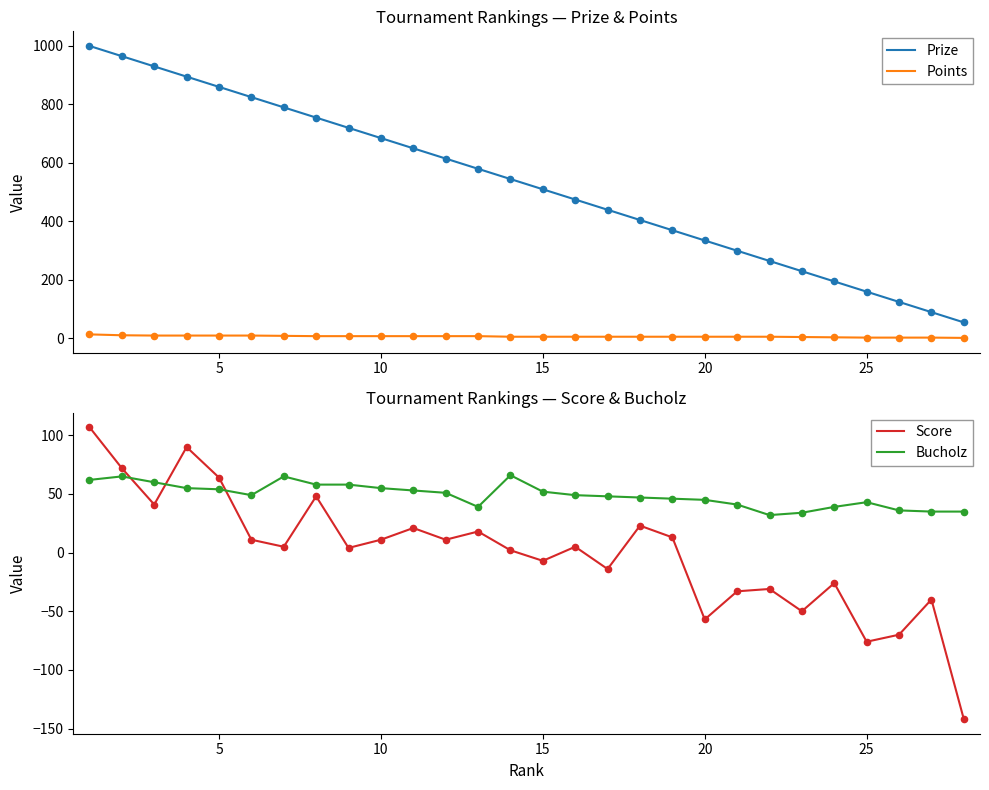

Which series has the largest total across all categories?

Prize